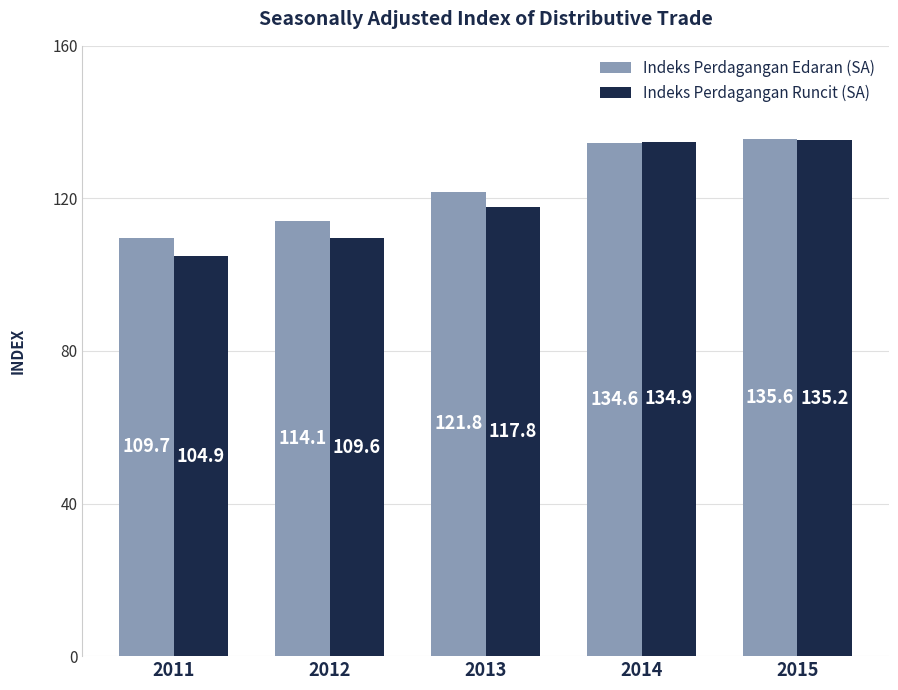

Which series has the widest spread of values?

Indeks Perdagangan Runcit (SA)